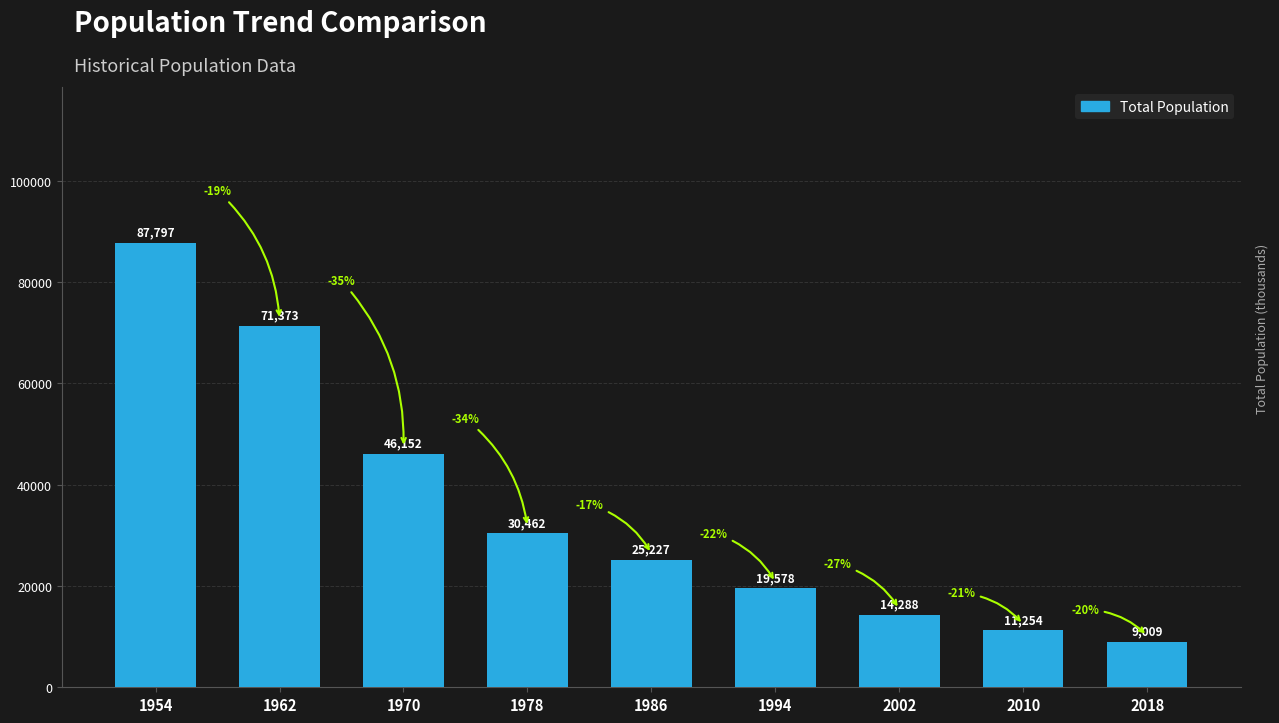

Reading left to right, what are all the values shown in this chart?

87797	71373	46152	30462	25227	19578	14288	11254	9009